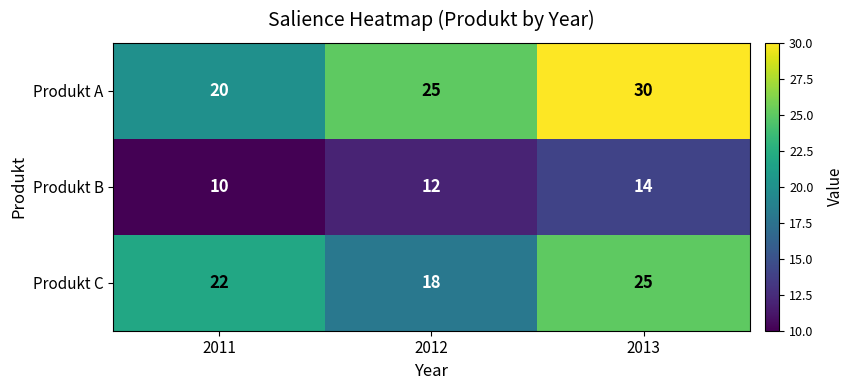

What is the sum of the Produkt B values at 2012 and 2013?

26